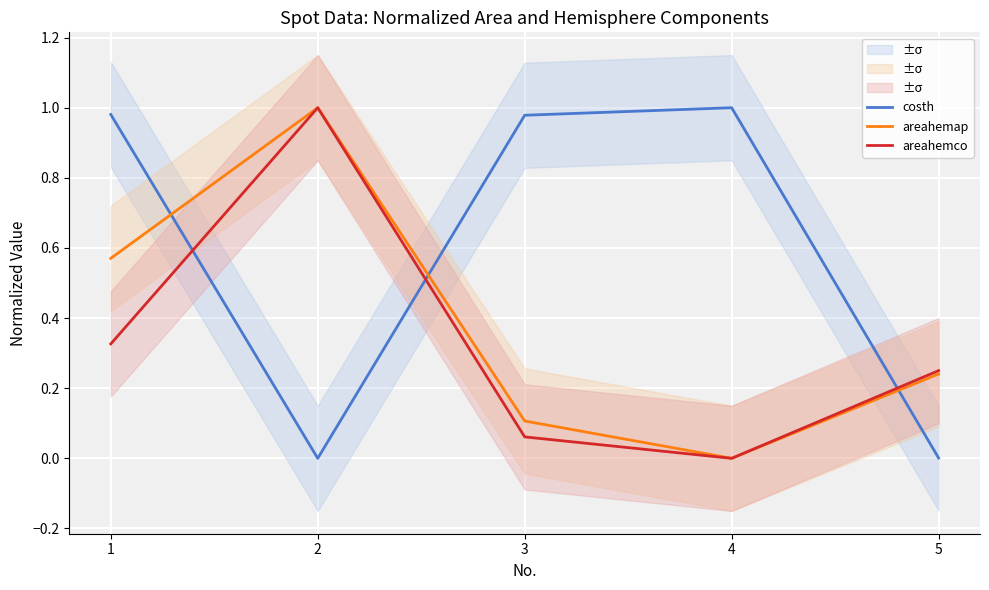

How many distinct data groups are displayed?

3